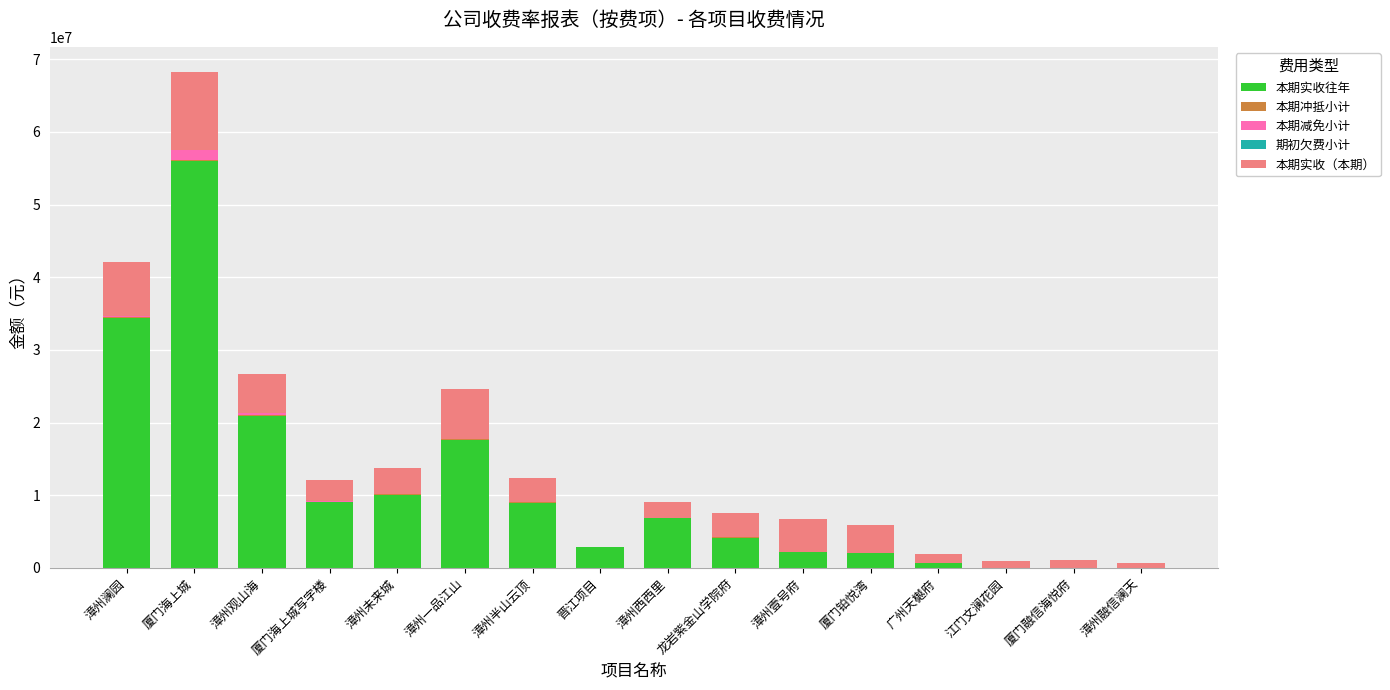

What value does the 本期实收往年 series have at 厦门海上城写字楼?

9051311.4